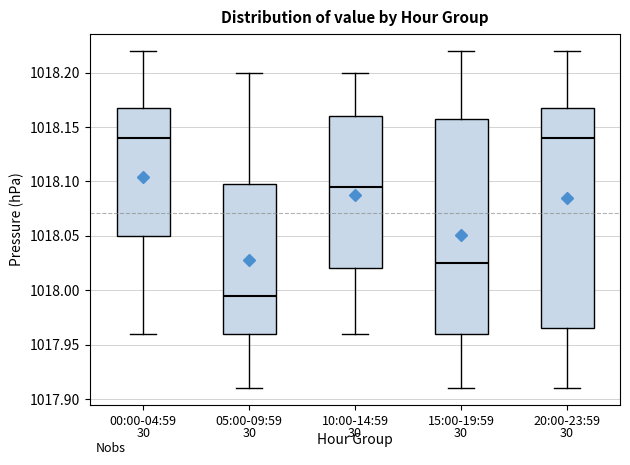

Reading left to right, read every box against the y-axis: the position of its median line, the range the box covers, and the ends of its whiskers. The values are not printed on the chart, so give them approximately, as read against the axis.

00:00-04:59: median 1018.140, box 1018.050 to 1018.170, whiskers 1017.960 to 1018.220
05:00-09:59: median 1017.995, box 1017.960 to 1018.100, whiskers 1017.910 to 1018.200
10:00-14:59: median 1018.095, box 1018.020 to 1018.160, whiskers 1017.960 to 1018.200
15:00-19:59: median 1018.025, box 1017.960 to 1018.160, whiskers 1017.910 to 1018.220
20:00-23:59: median 1018.140, box 1017.965 to 1018.170, whiskers 1017.910 to 1018.220